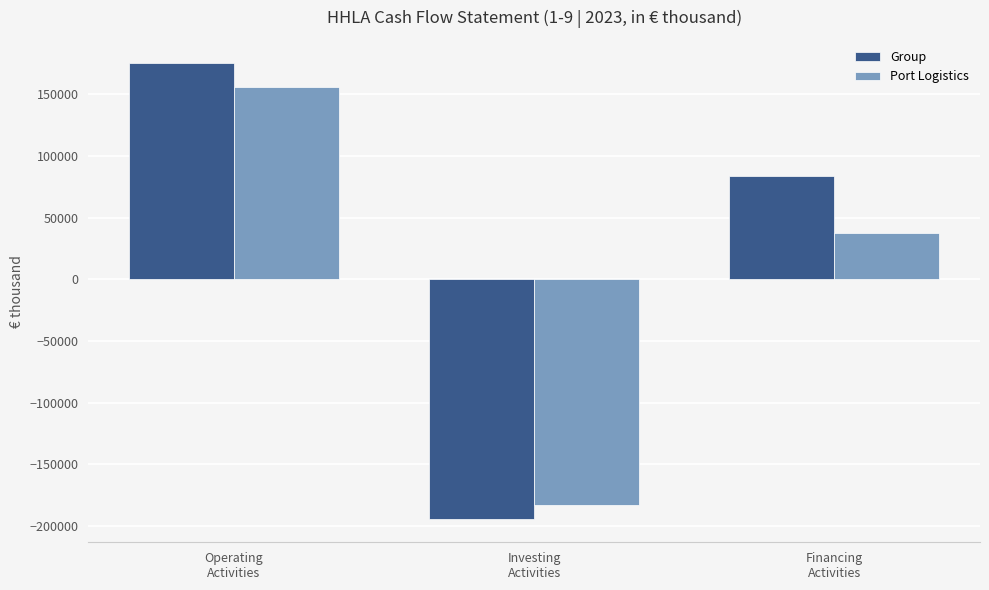

List the labels in order of Group value, smallest first.

Investing
Activities, Financing
Activities, Operating
Activities